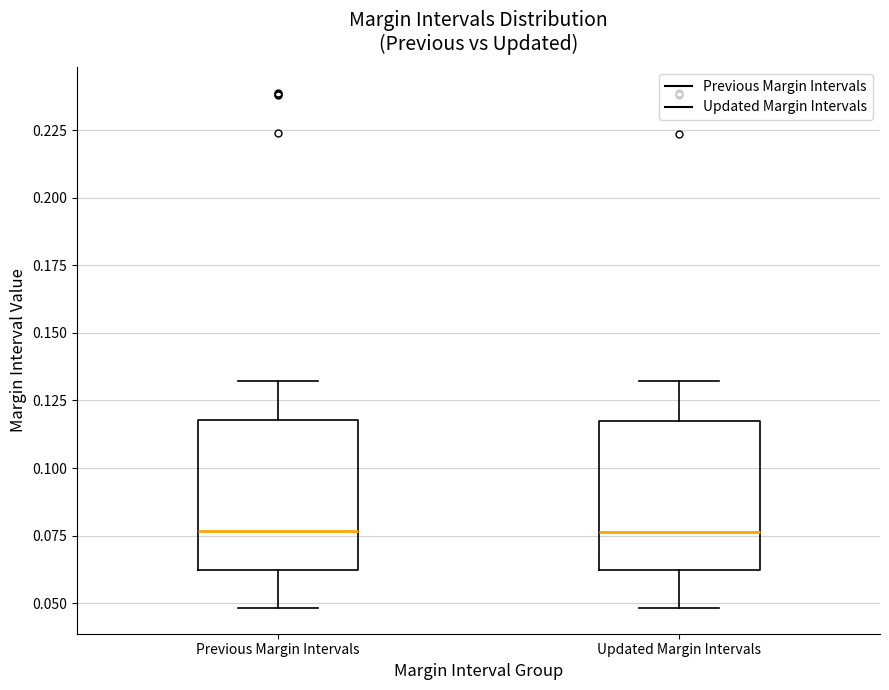

Where does the upper whisker of the box for Previous Margin Intervals end on the y-axis? The values are not printed on the chart, so give them approximately, as read against the axis.

0.130